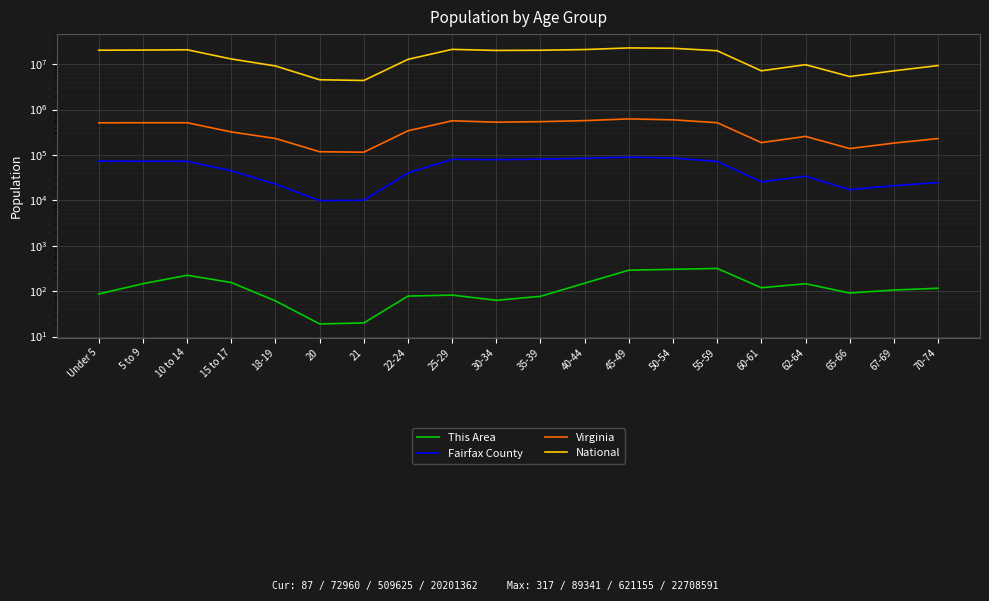

Rank the categories by Virginia value from highest to lowest.

45-49, 50-54, 40-44, 25-29, 35-39, 30-34, 55-59, 5 to 9, 10 to 14, Under 5, 22-24, 15 to 17, 62-64, 18-19, 70-74, 60-61, 67-69, 65-66, 20, 21